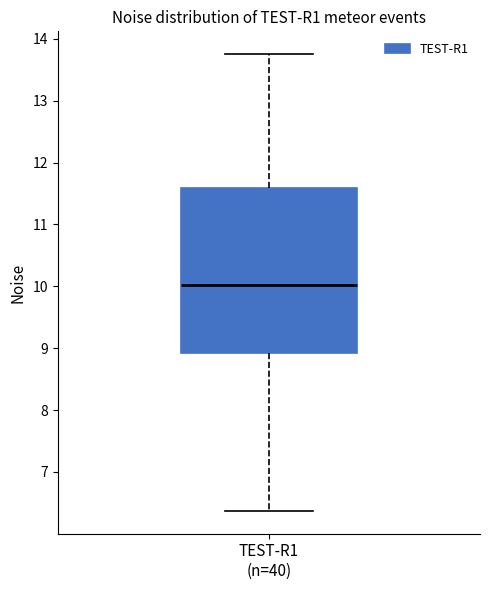

Read this box plot against the y-axis: the position of the median line, the range covered by the box, and the ends of both whiskers. The values are not printed on the chart, so give them approximately, as read against the axis.

median 10.0, box 8.9 to 11.6, whiskers 6.4 to 13.8